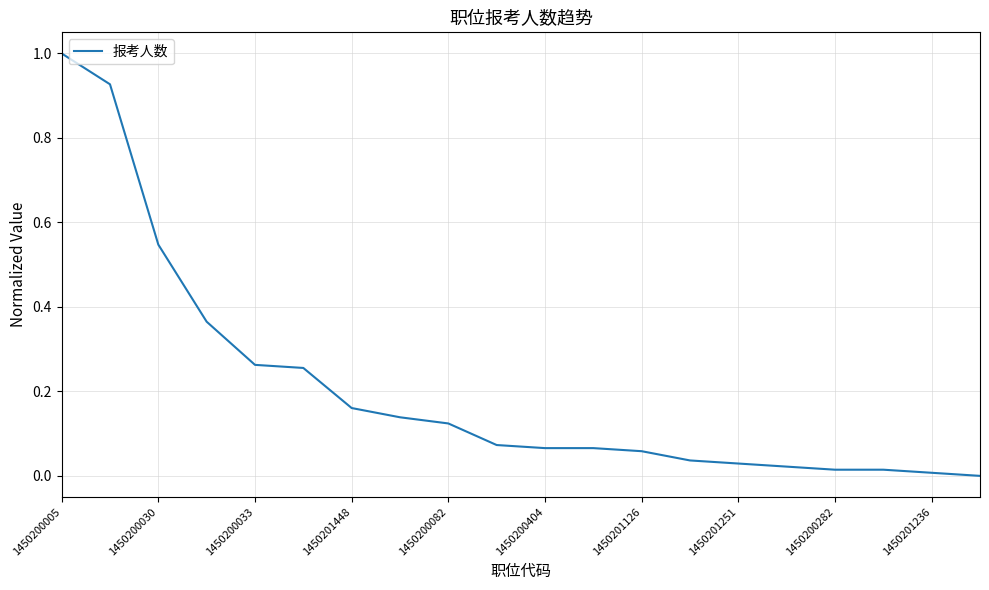

What is the difference between the maximum and minimum values?

1.0